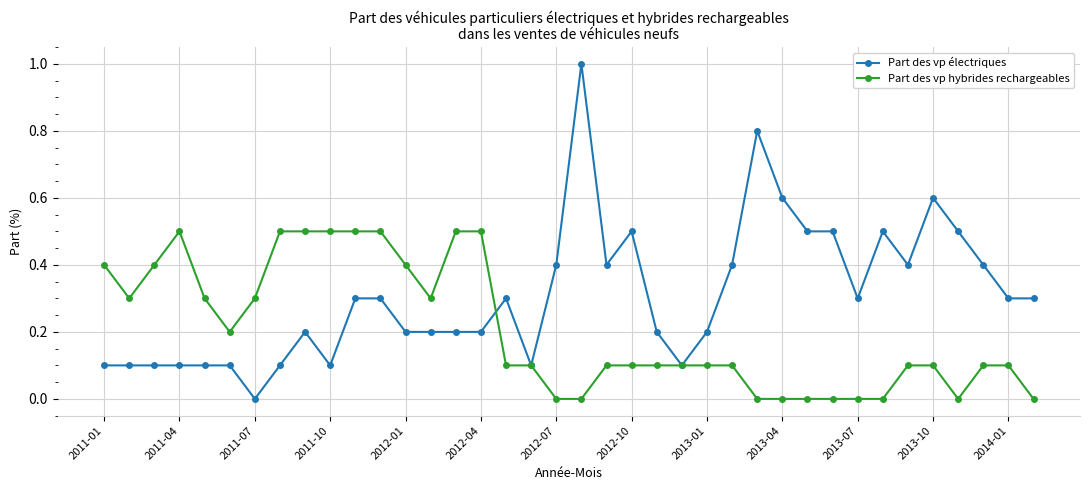

What is the maximum value for Part des vp électriques?

1.0